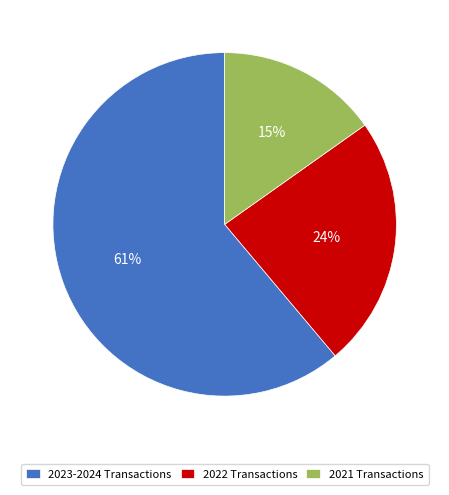

Is the sum of 2023-2024 Transactions and 2022 Transactions greater than half?

Yes